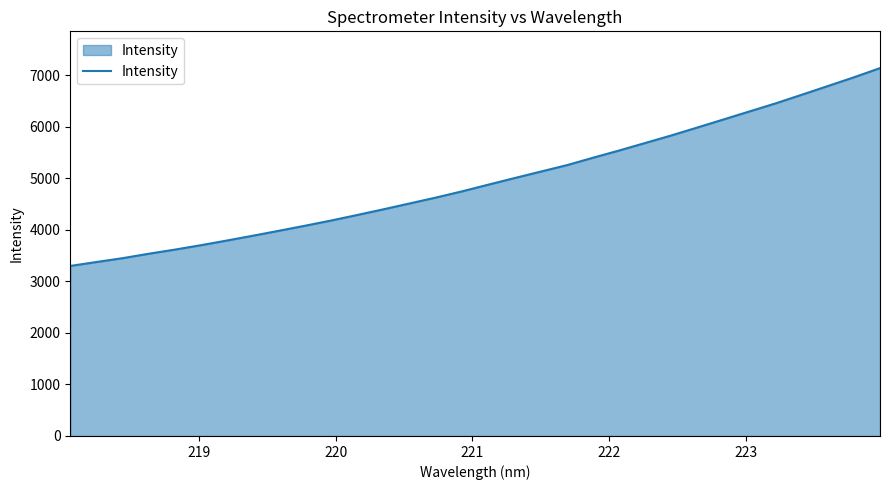

How many lines are shown in the chart?

1